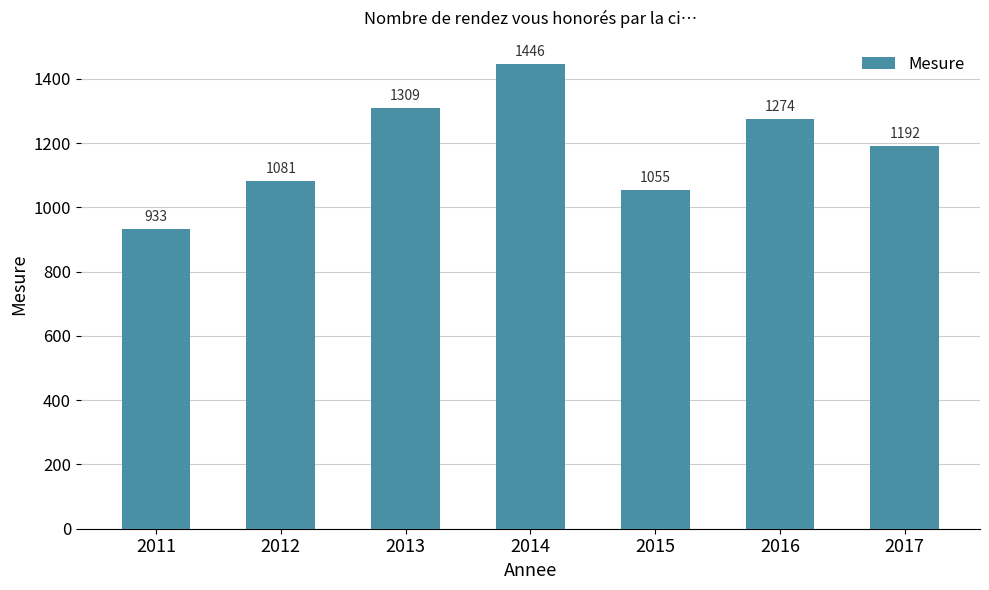

List the labels in order of value, largest first.

2014, 2013, 2016, 2017, 2012, 2015, 2011